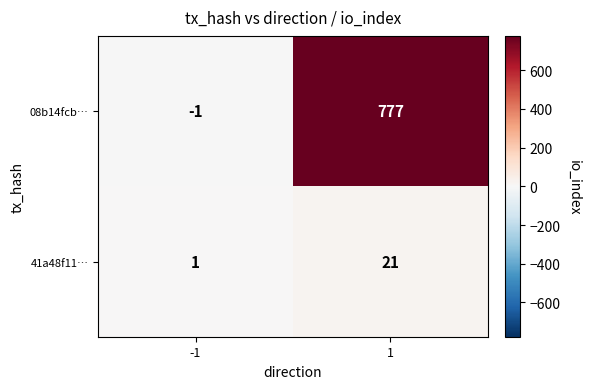

List the labels in order of 41a48f11… value, smallest first.

-1, 1